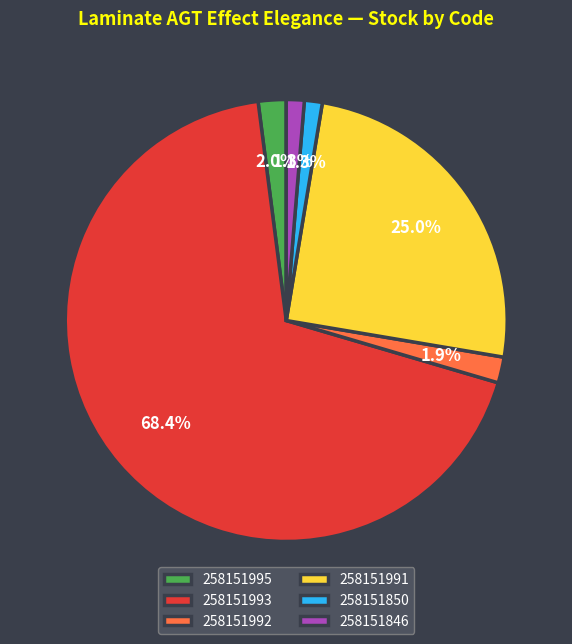

Which has a higher value, 258151995 or 258151846?

258151995